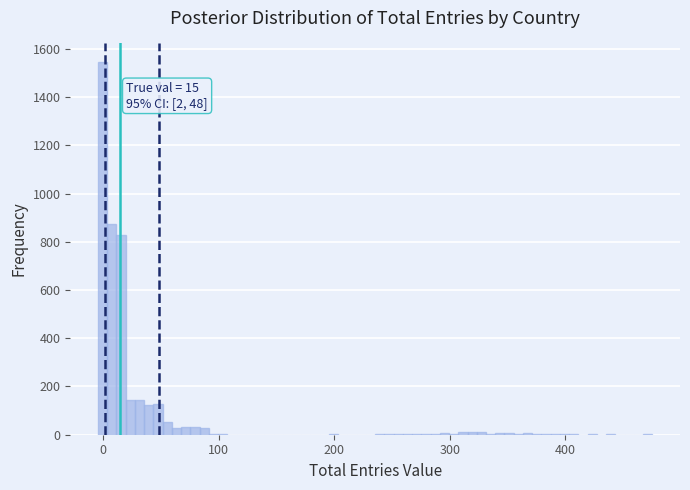

Read against the x-axis, roughly where is the centre of the tallest bar?

0